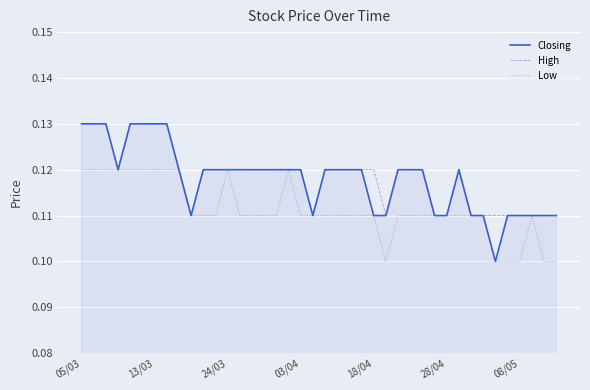

Which series has the widest spread of values?

Closing